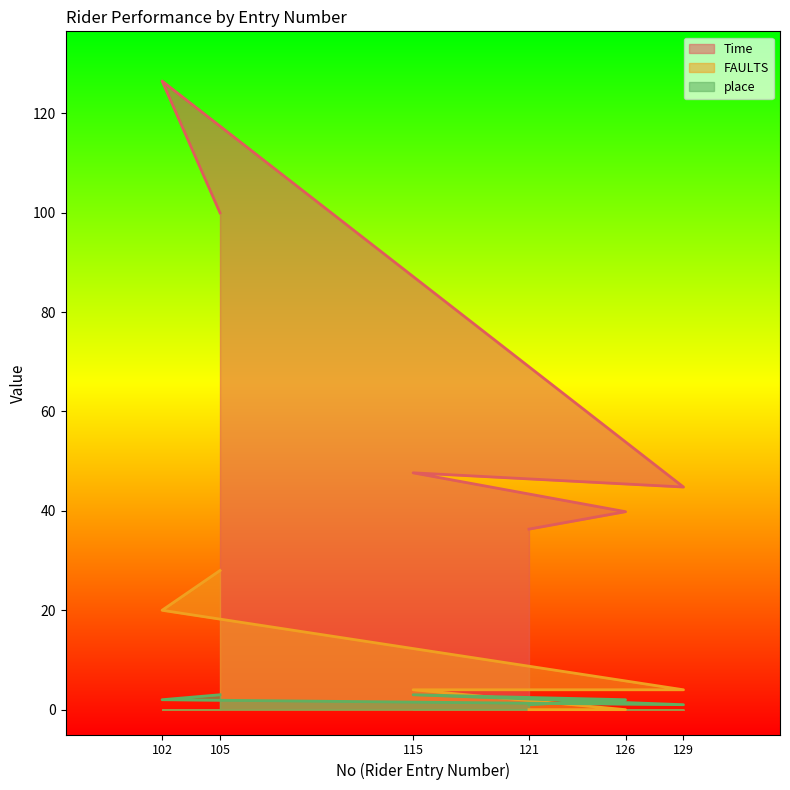

At which category does place reach its first local valley?

129